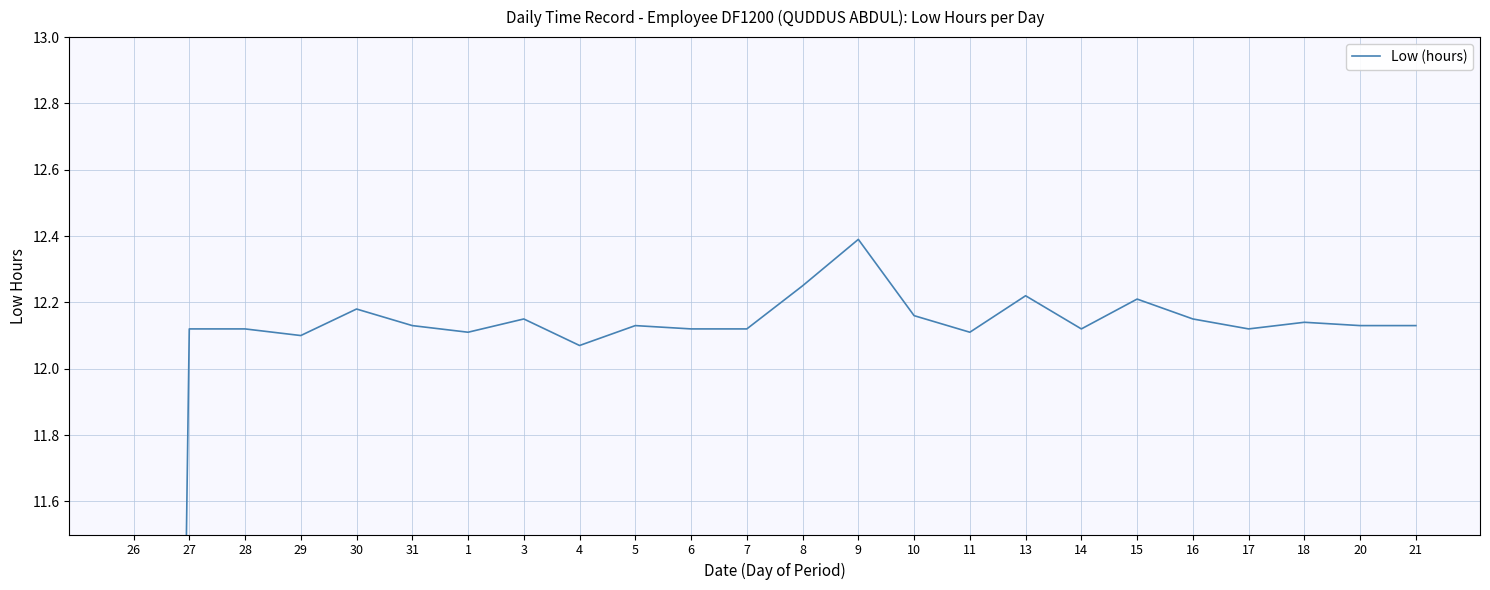

How many positive values are there?

23